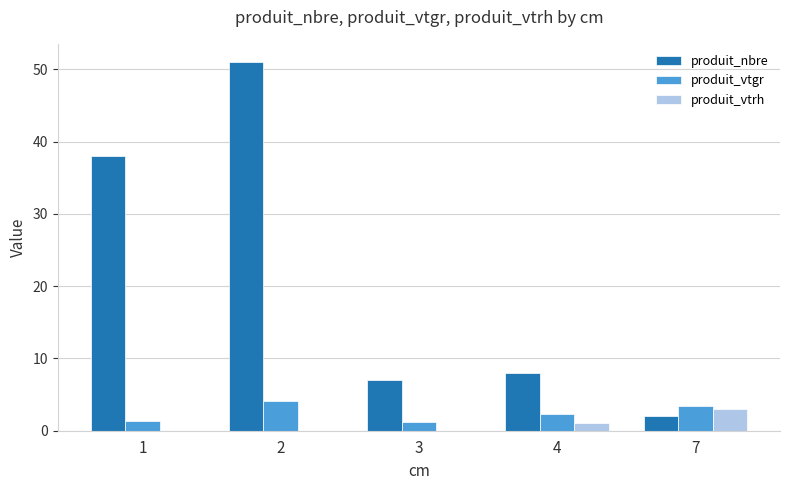

How many groups of bars are there?

5